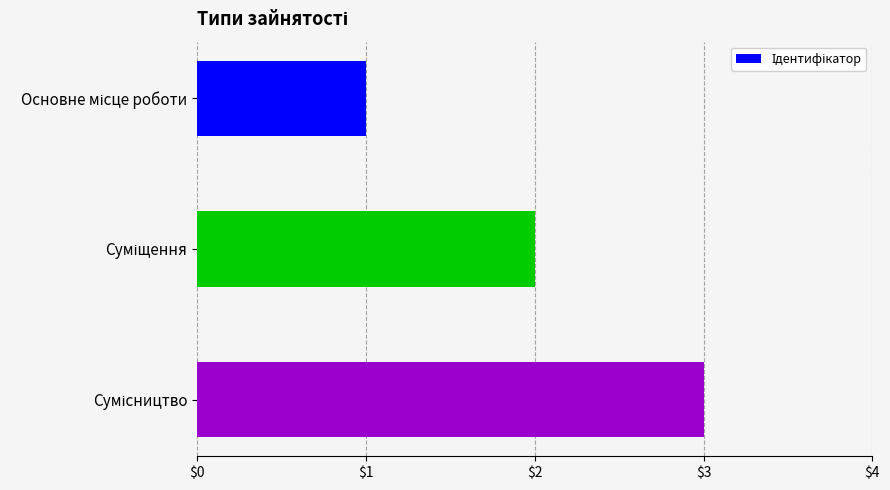

What is the maximum value shown in the chart?

3